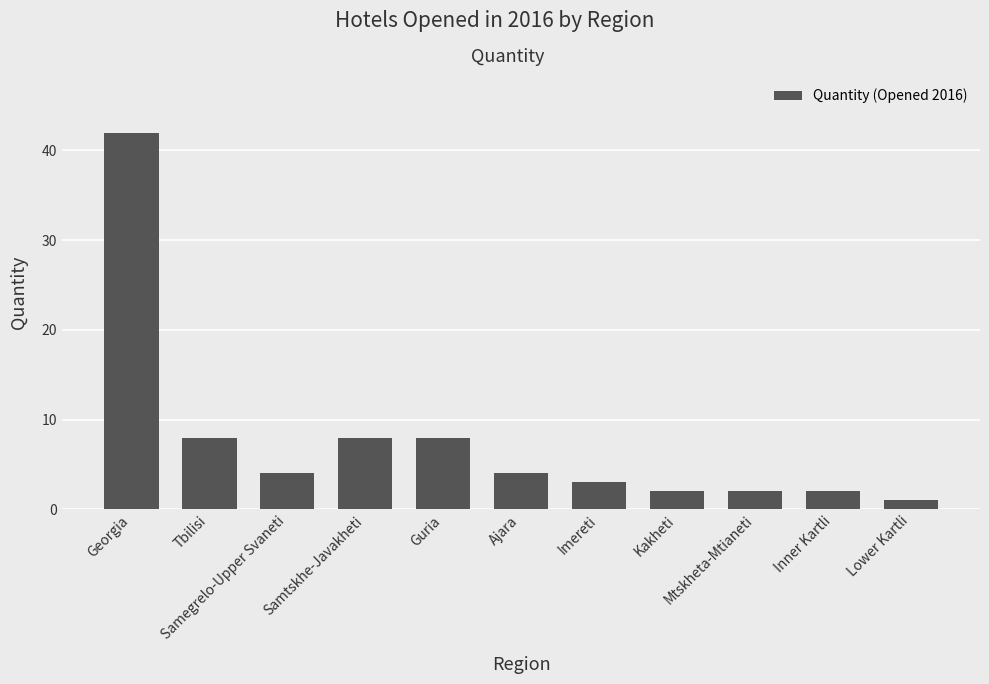

What is the maximum value shown in the chart?

42